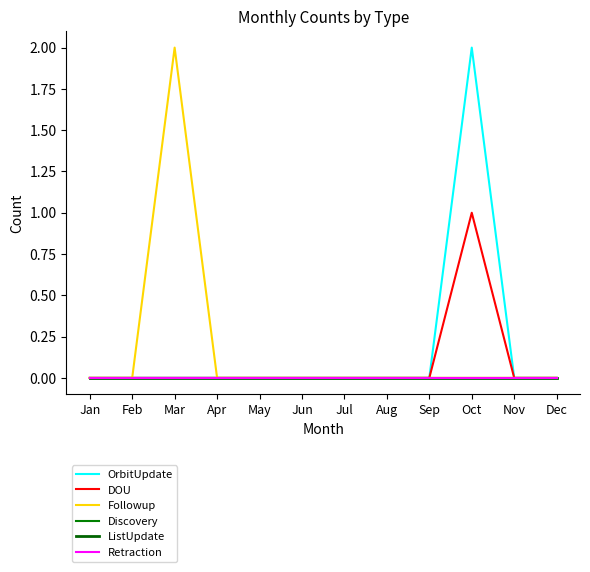

Does the chart have visible grid lines?

No